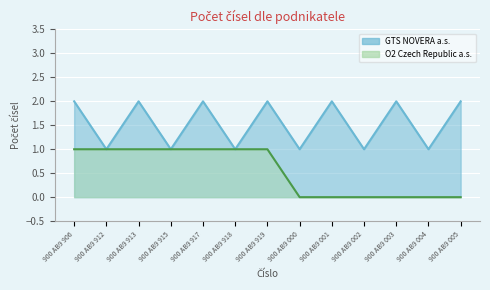

Rank the series at 900 AB9 000 from highest to lowest value.

GTS NOVERA a.s., O2 Czech Republic a.s.